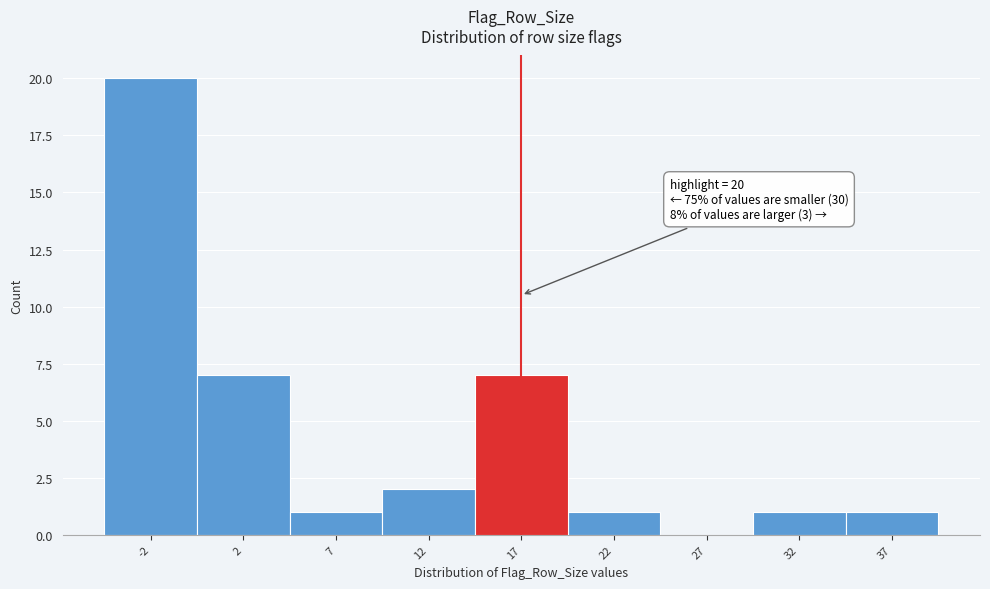

Reading left to right, transcribe all the data shown in this chart.

-2=20	2=7	7=1	12=2	17=7	22=1	27=0	32=1	37=1